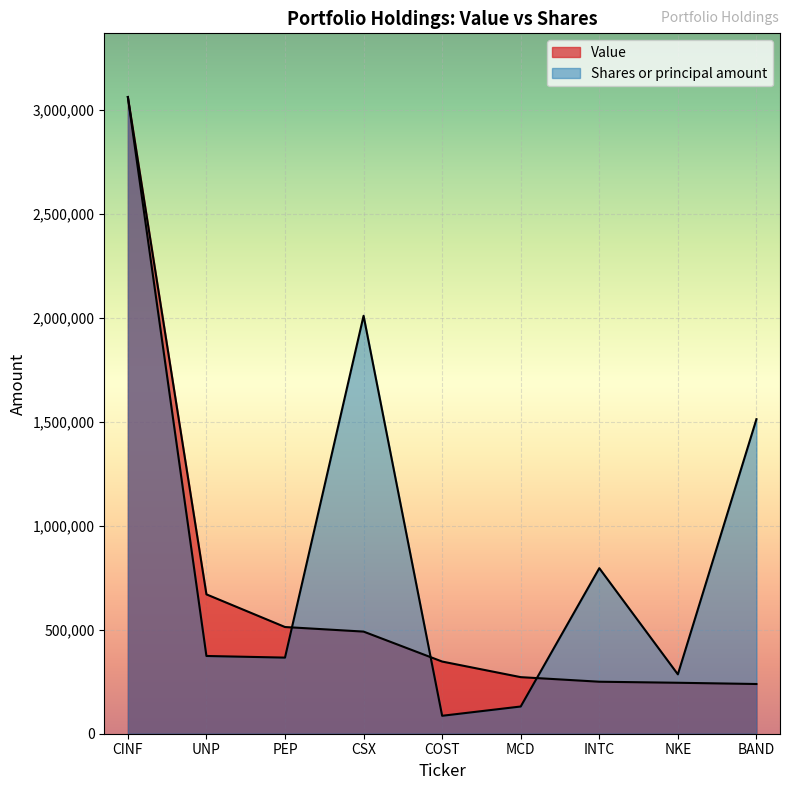

How many series are shown in this chart?

2